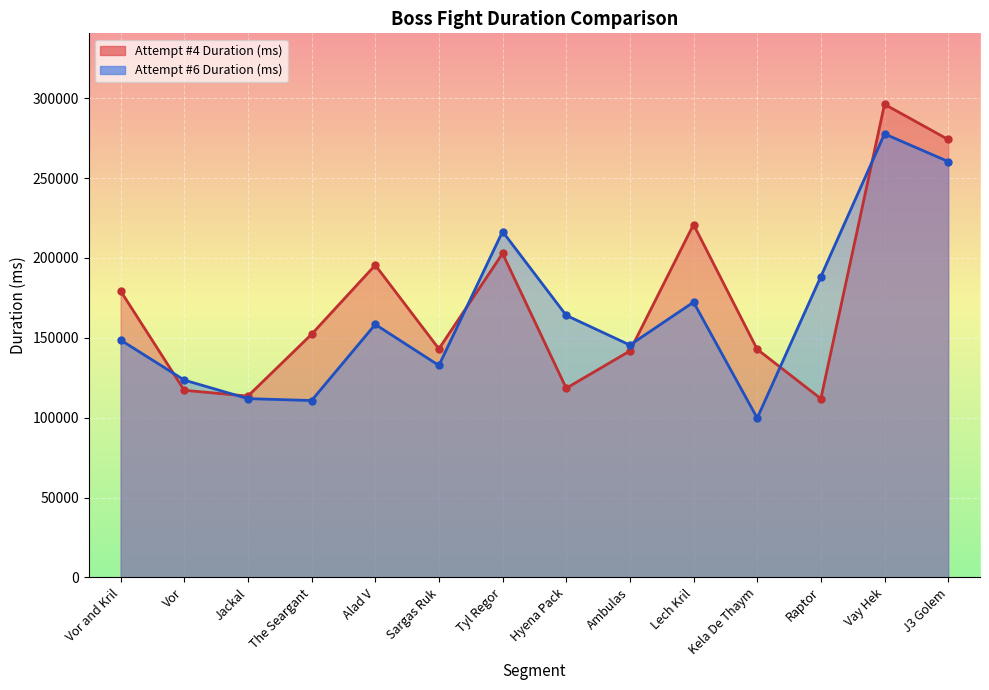

What is the difference between the maximum and minimum values in the Attempt #4 Duration (ms) series?

184320